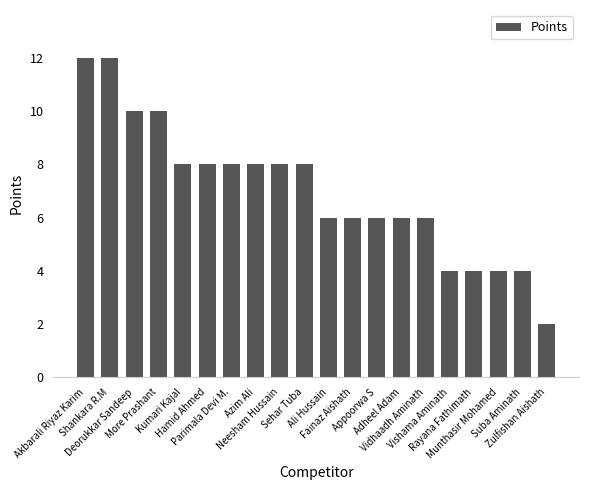

Are the bars horizontal?

No